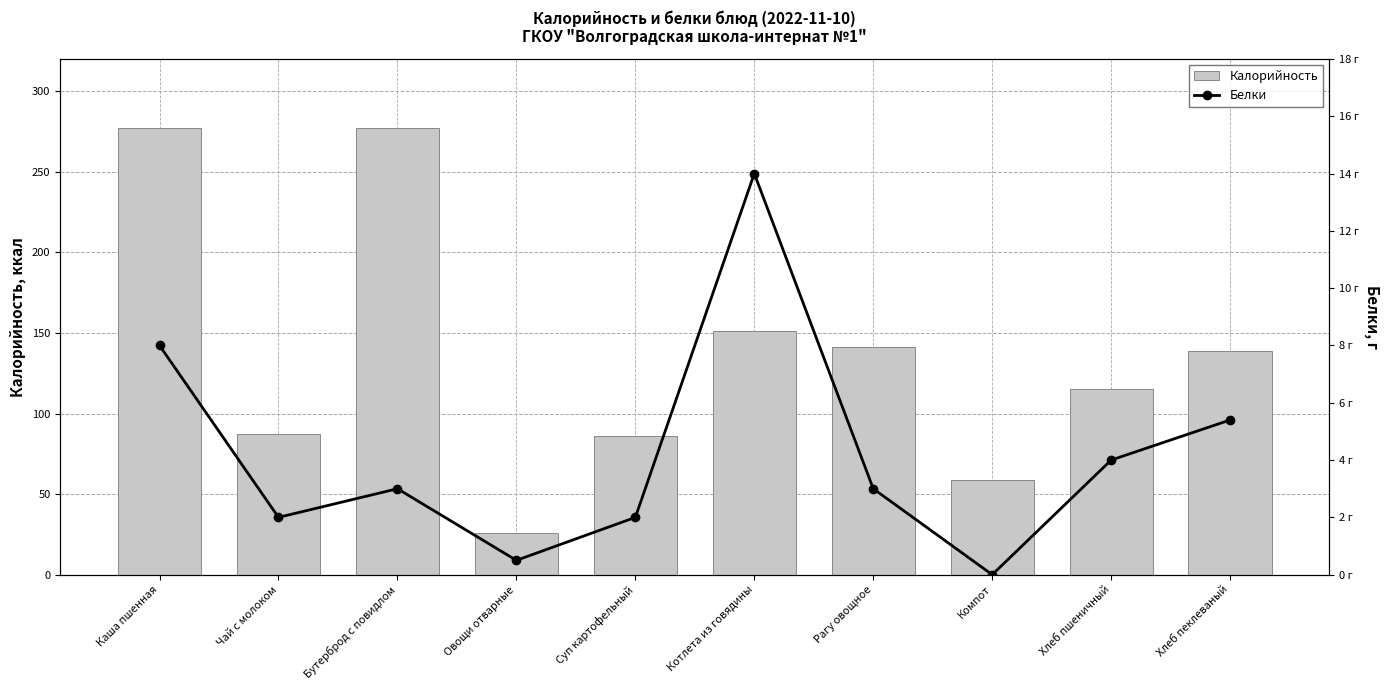

Which series has the widest spread of values?

Калорийность